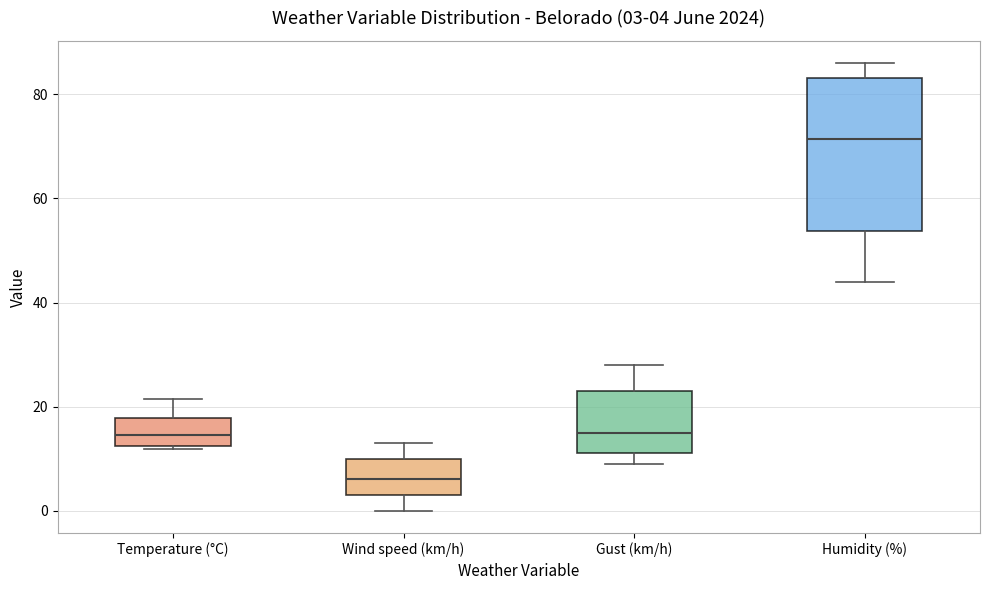

Which box's median line is the lowest?

Wind speed (km/h)